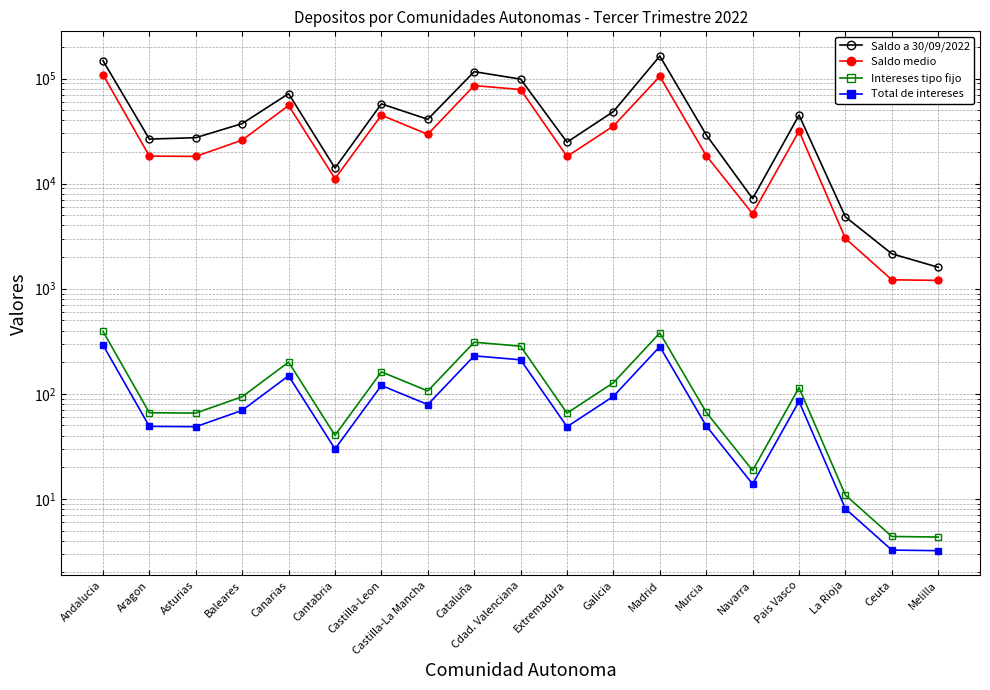

Which category has the highest value in the Saldo a 30/09/2022 series?

Madrid